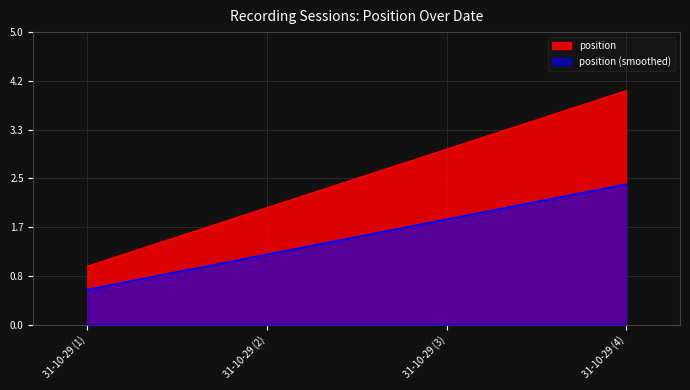

What position from the right is 31-10-29 (1)?

4